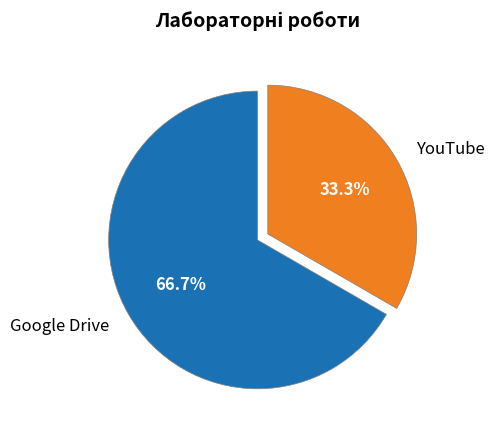

To the nearest percent, what is the difference between the largest and smallest slice percentages?

33%